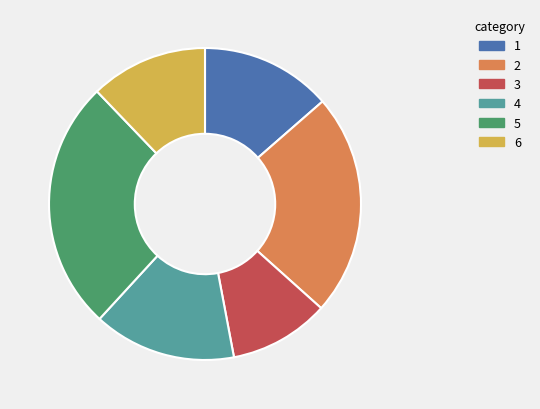

Rank the categories by value from lowest to highest.

3, 6, 1, 4, 2, 5